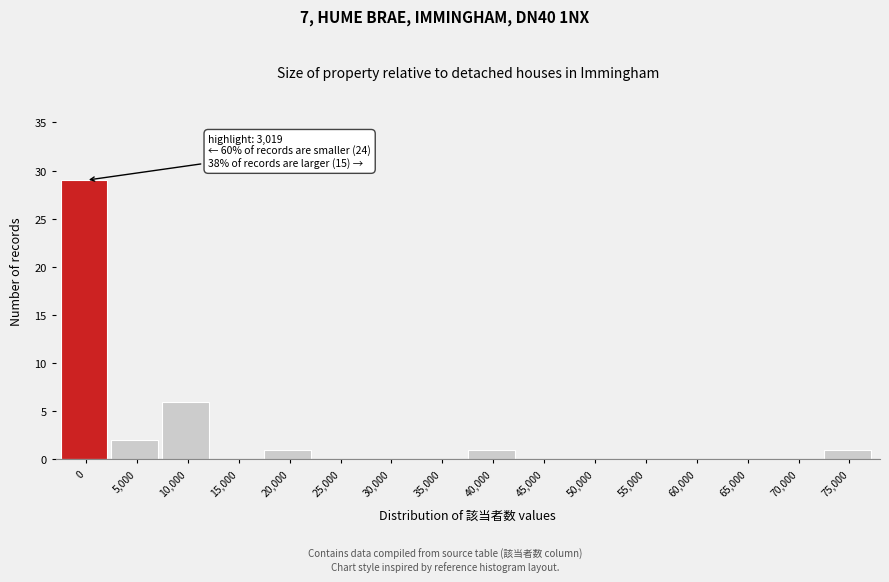

Reading right to left, extract all data points from this chart.

75,000=1	70,000=0	65,000=0	60,000=0	55,000=0	50,000=0	45,000=0	40,000=1	35,000=0	30,000=0	25,000=0	20,000=1	15,000=0	10,000=6	5,000=2	0=29